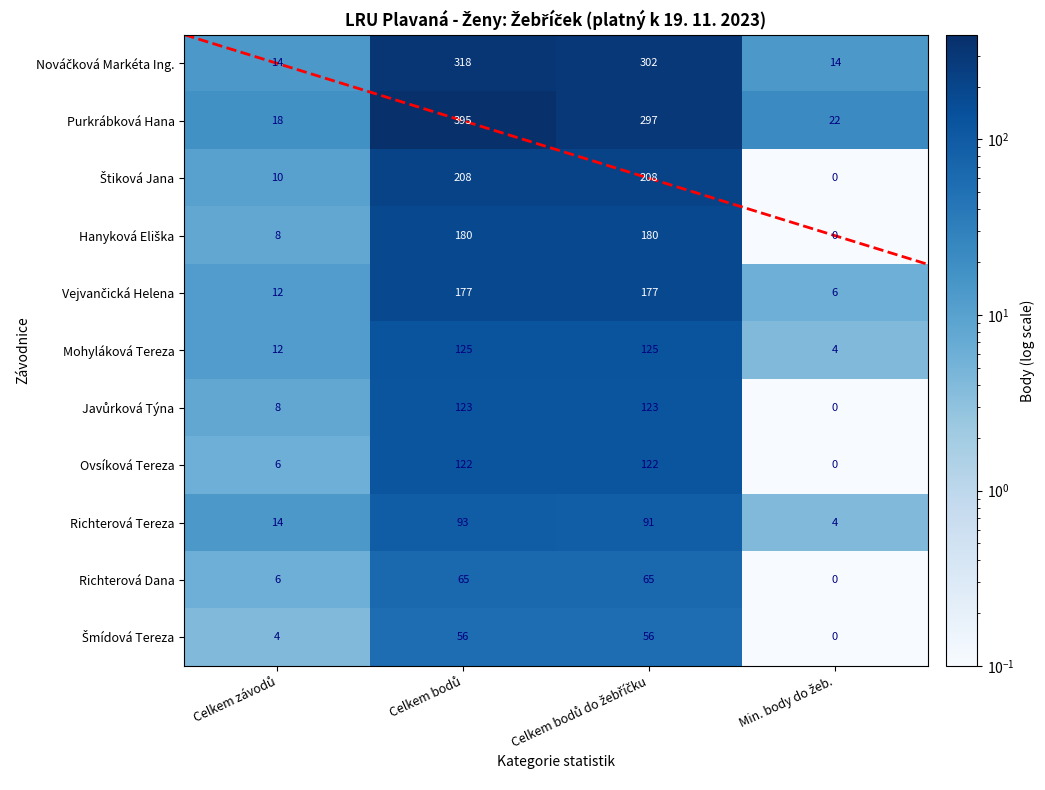

Count the number of categories in the chart.

4